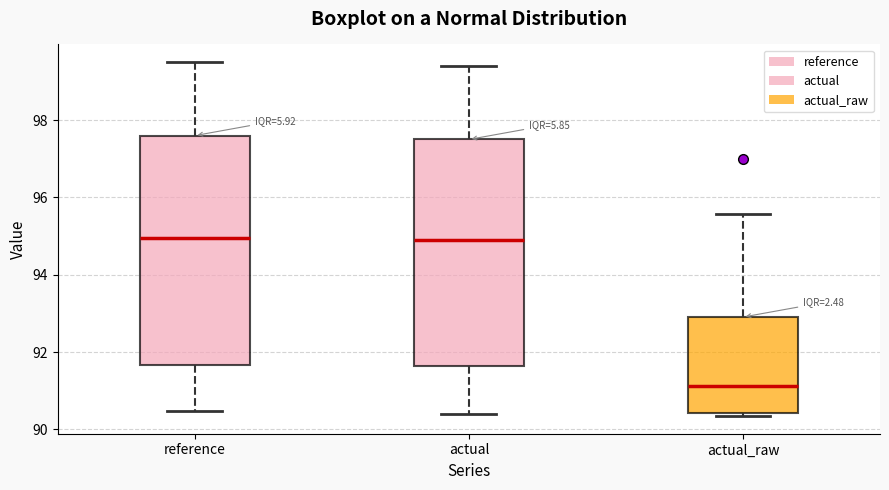

Reading left to right, transcribe this box plot: for each box, give where its median line is, the range the box spans, and where its two whiskers end, as read against the y-axis. The values are not printed on the chart, so give them approximately, as read against the axis.

reference: median 95.0, box 91.6 to 97.6, whiskers 90.4 to 99.6
actual: median 94.8, box 91.6 to 97.6, whiskers 90.4 to 99.4
actual_raw: median 91.2, box 90.4 to 93.0, whiskers 90.4 (just below the box's lower edge) to 95.6